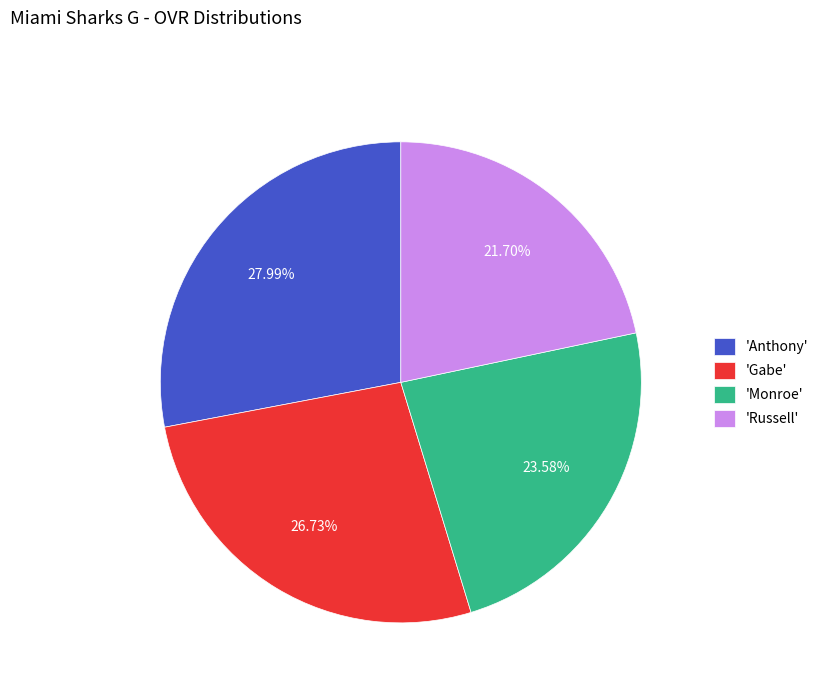

Between 'Gabe' and 'Monroe', which is larger?

'Gabe'